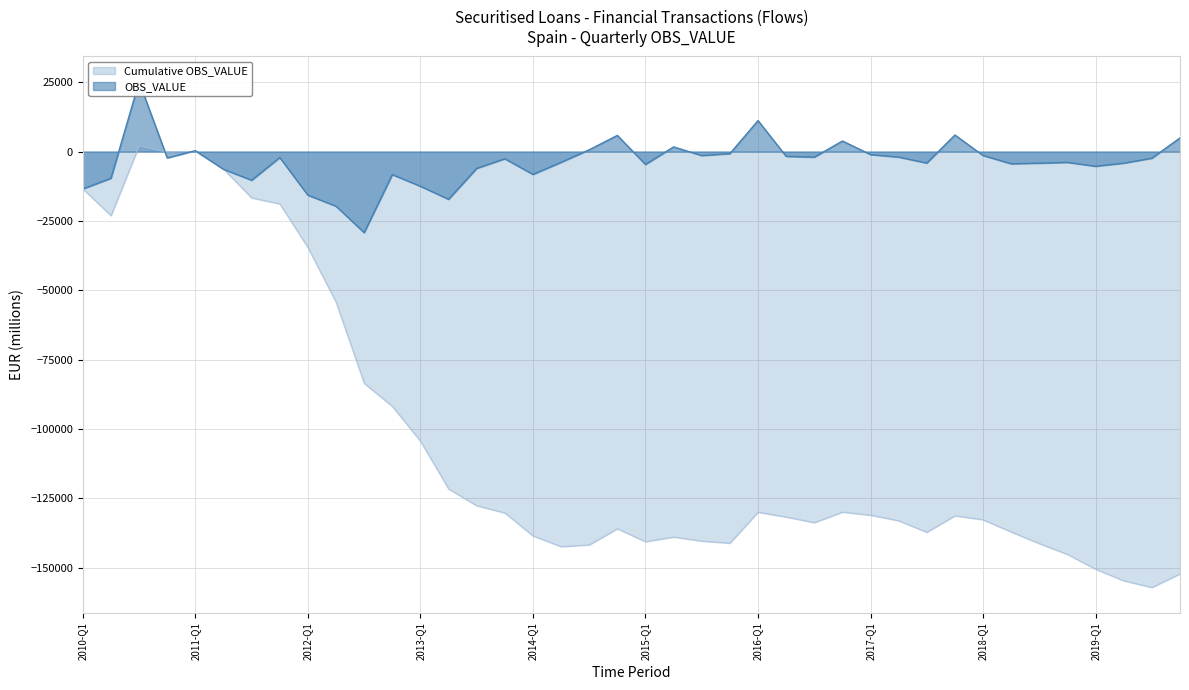

What is the difference between the second highest and minimum values?

40396